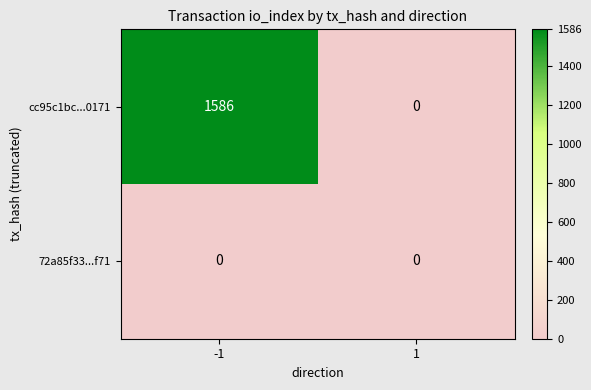

Reading left to right, list all the values displayed in this chart.

cc95c1bc...0171: 1586	0
72a85f33...f71: 0	0